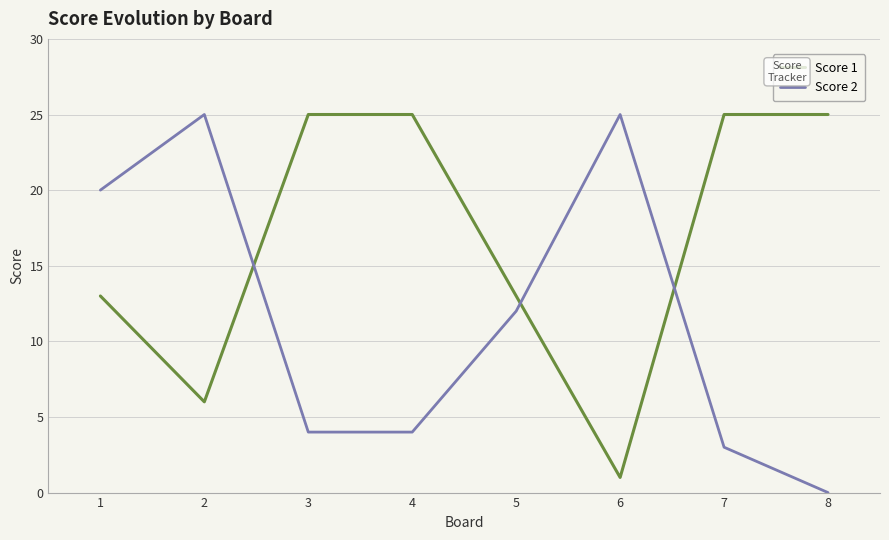

What is the sum of the Score 1 values at 3 and 2?

31